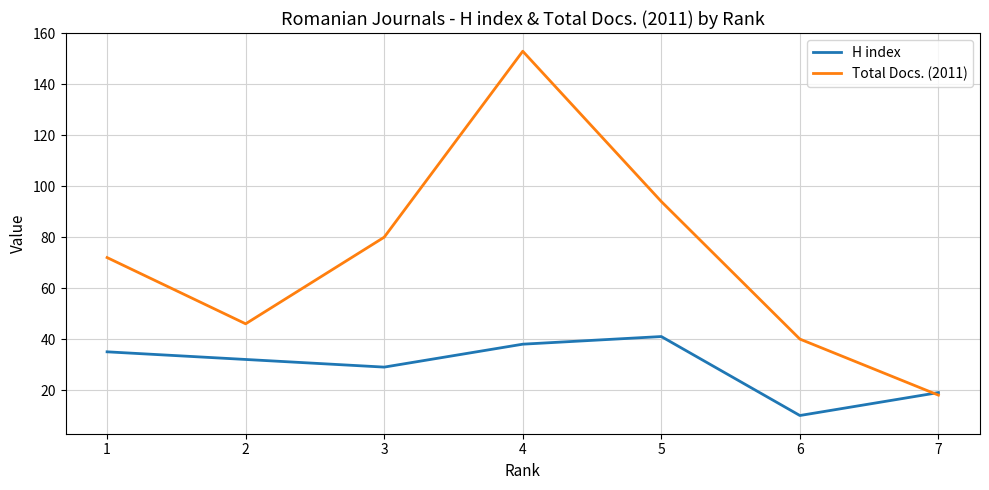

What is the greatest value displayed?

153